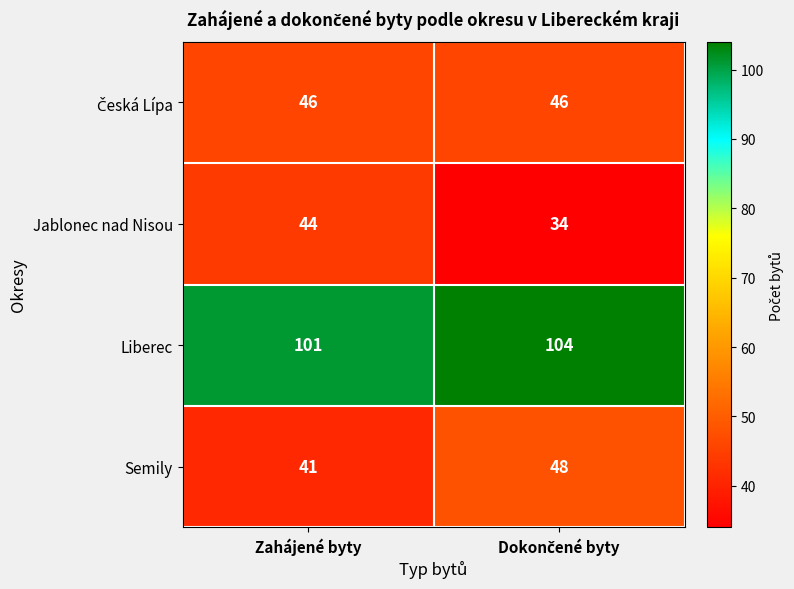

What is the smallest value displayed?

34